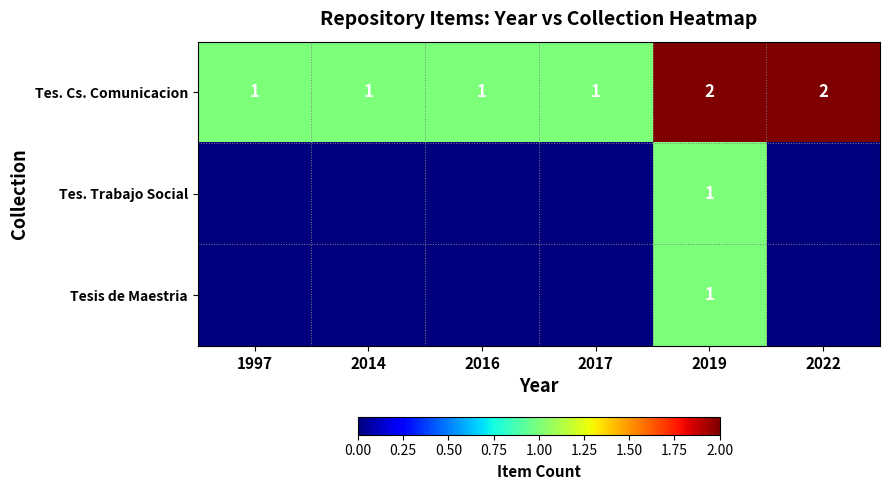

Between 2019 and 2017, which is larger?

2019